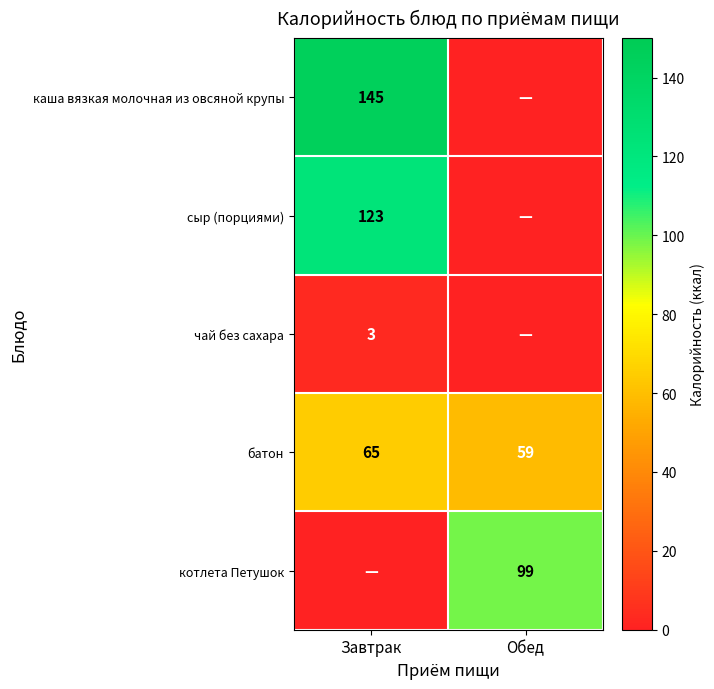

True or false: батон has a value of 97 at Обед.

False